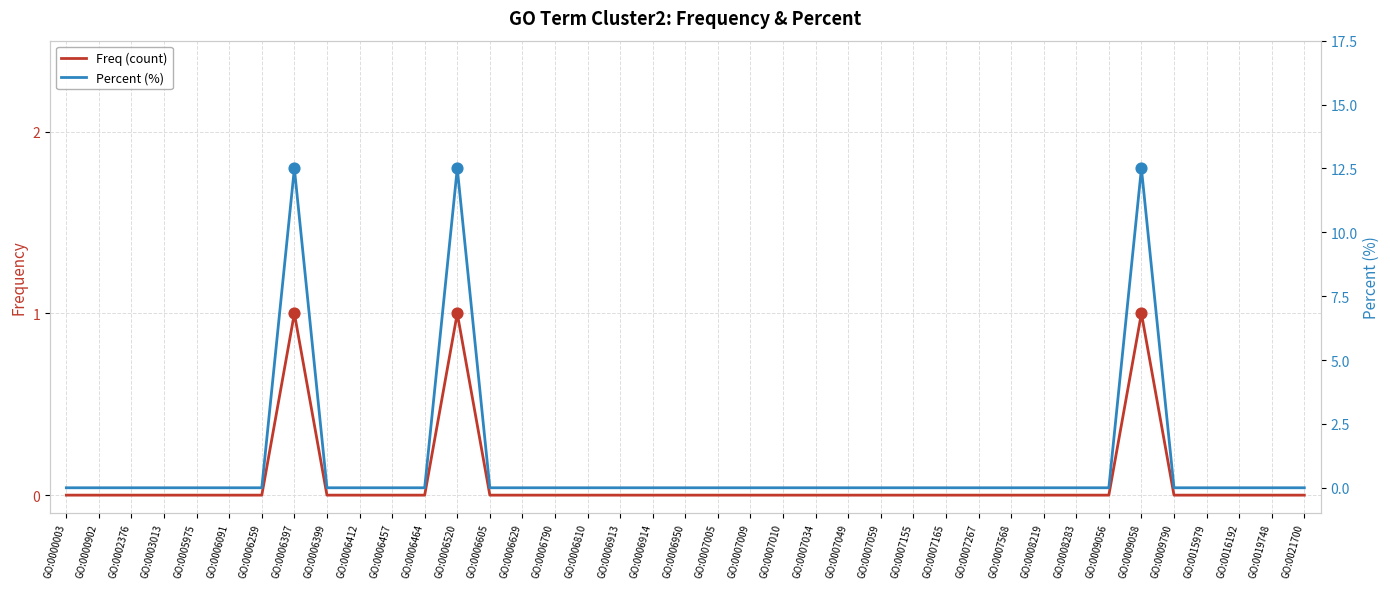

Which series has the largest total across all categories?

Percent (%)